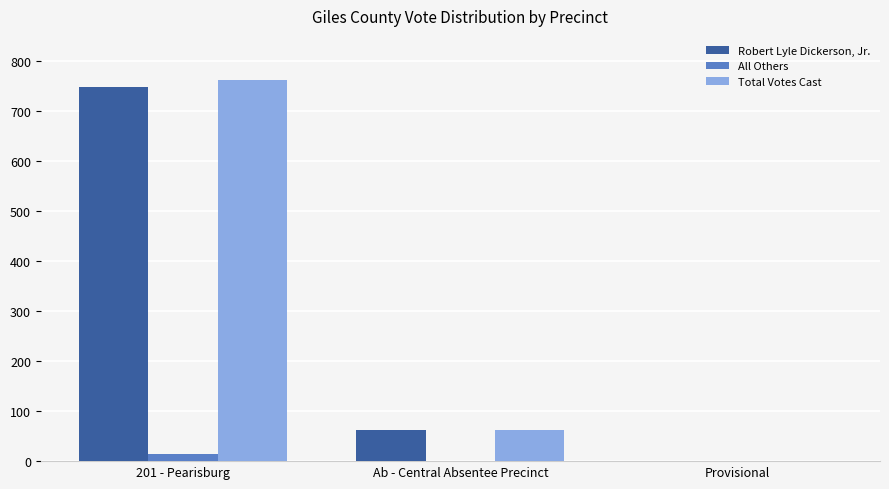

At which category is the sum across all series the highest?

201 - Pearisburg